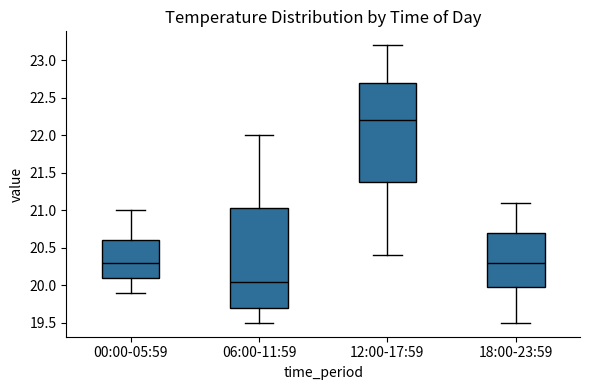

Which box has the lowest median line?

06:00-11:59